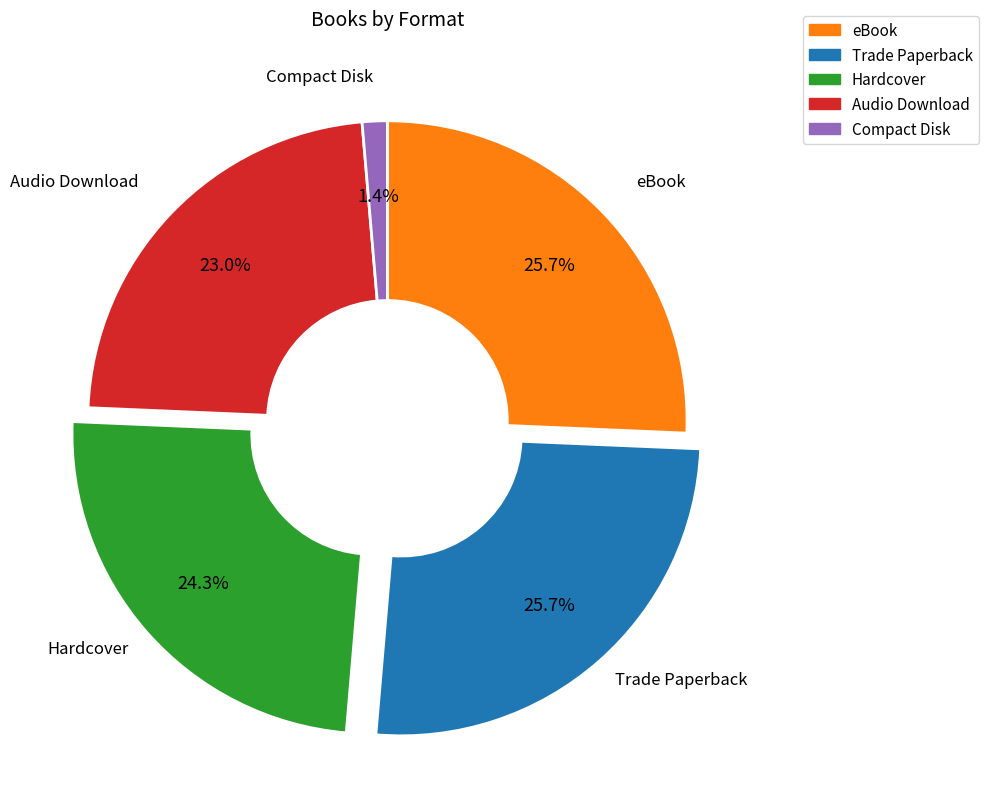

Does any single category account for the majority?

No